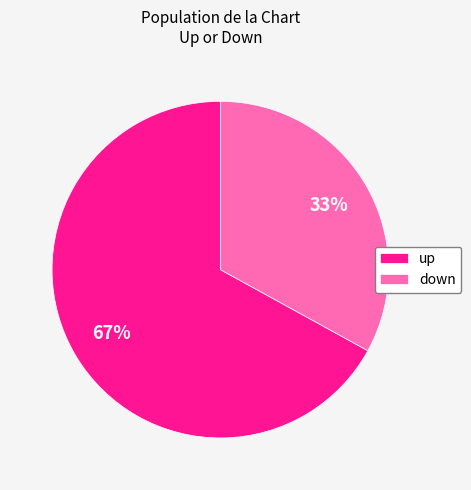

Is down the majority of the pie?

No